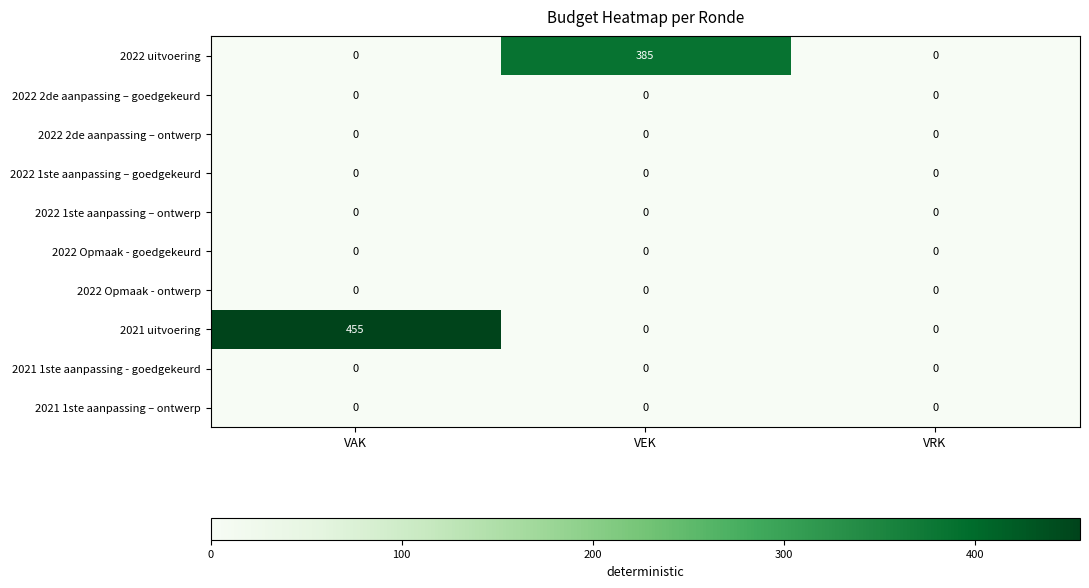

Reading left to right, what are all the values shown in this chart?

2022 uitvoering: 0	385	0
2022 2de aanpassing – goedgekeurd: 0	0	0
2022 2de aanpassing – ontwerp: 0	0	0
2022 1ste aanpassing – goedgekeurd: 0	0	0
2022 1ste aanpassing – ontwerp: 0	0	0
2022 Opmaak - goedgekeurd: 0	0	0
2022 Opmaak - ontwerp: 0	0	0
2021 uitvoering: 455	0	0
2021 1ste aanpassing - goedgekeurd: 0	0	0
2021 1ste aanpassing – ontwerp: 0	0	0